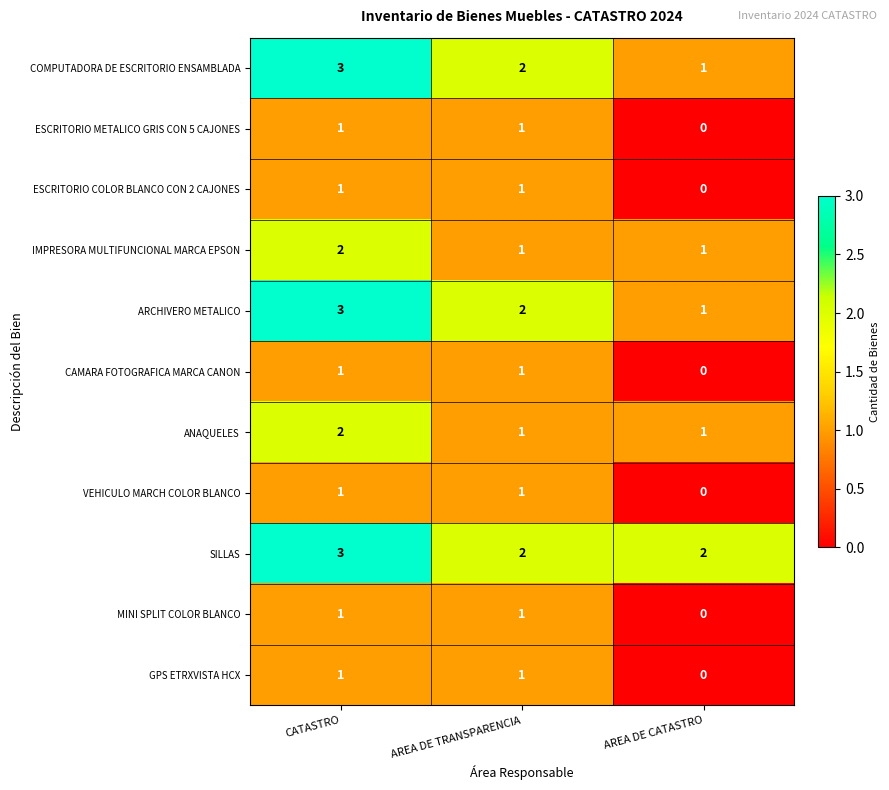

Where is COMPUTADORA DE ESCRITORIO ENSAMBLADA nearest to the value 2?

AREA DE TRANSPARENCIA